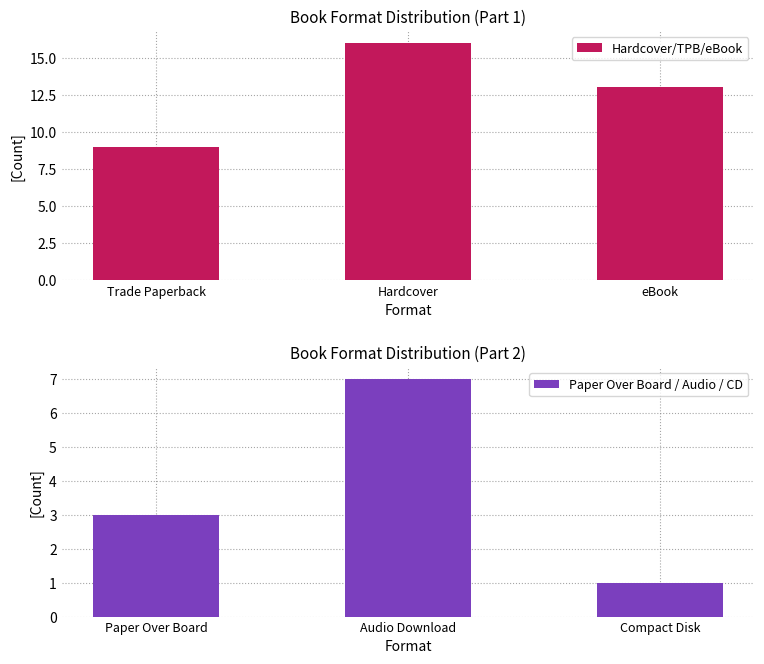

Count the number of data series in this chart.

2